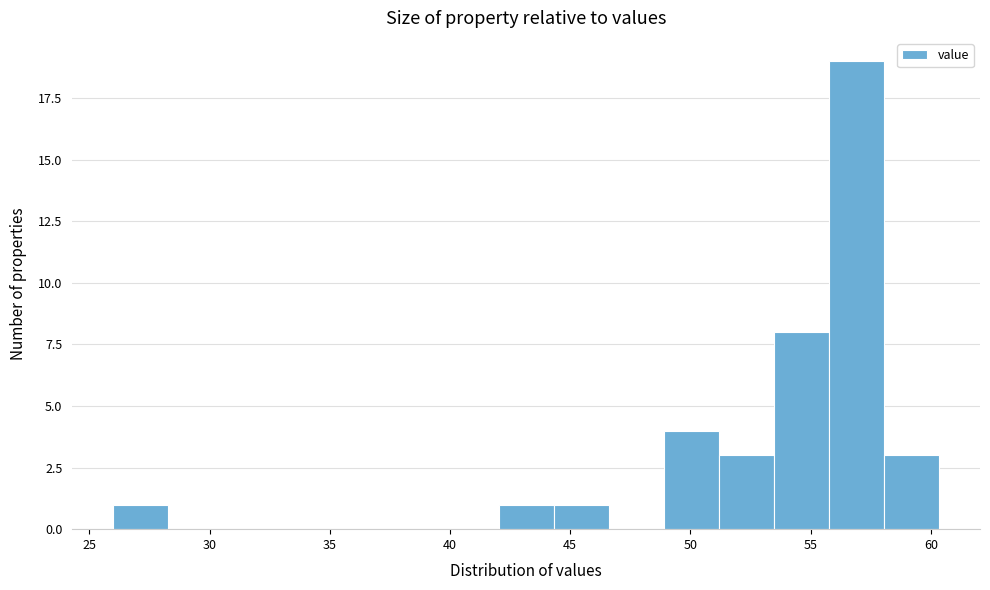

Reading left to right, transcribe this chart: for each bar, give the range it covers on the x-axis and its height. Neither the bar edges nor the heights are printed on the chart, so give them approximately, as read against the axes.

26.0 to 28.5: 1
28.5 to 30.5: 0
30.5 to 33.0: 0
33.0 to 35.0: 0
35.0 to 37.5: 0
37.5 to 39.5: 0
39.5 to 42.0: 0
42.0 to 44.5: 1
44.5 to 46.5: 1
46.5 to 49.0: 0
49.0 to 51.0: 4
51.0 to 53.5: 3
53.5 to 56.0: 8
56.0 to 58.0: 19
58.0 to 60.5: 3